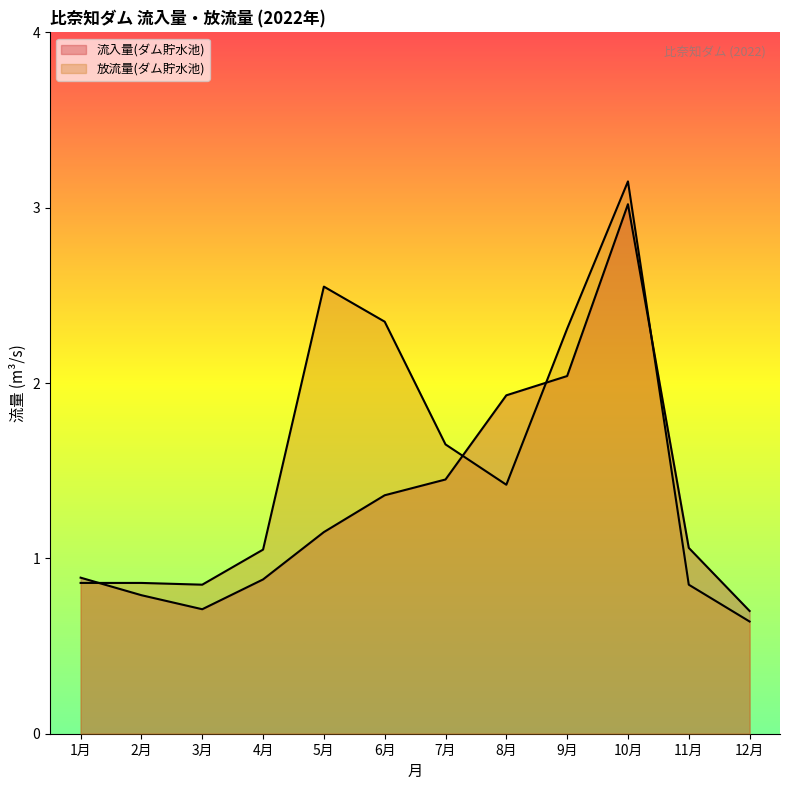

How many interior local peaks does the 放流量(ダム貯水池) series have?

2